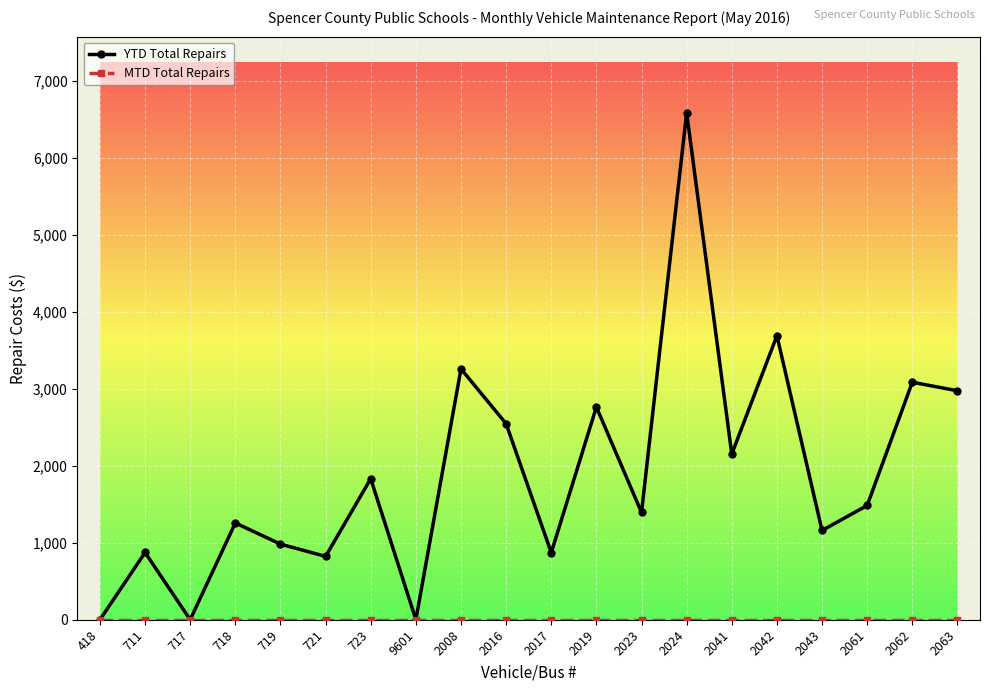

How many series are shown in this chart?

2